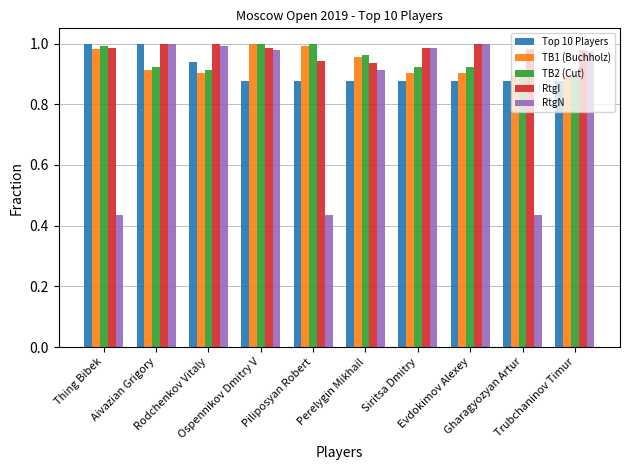

The Top 10 Players series shows 1.4 at Aivazian Grigory. True or false?

False